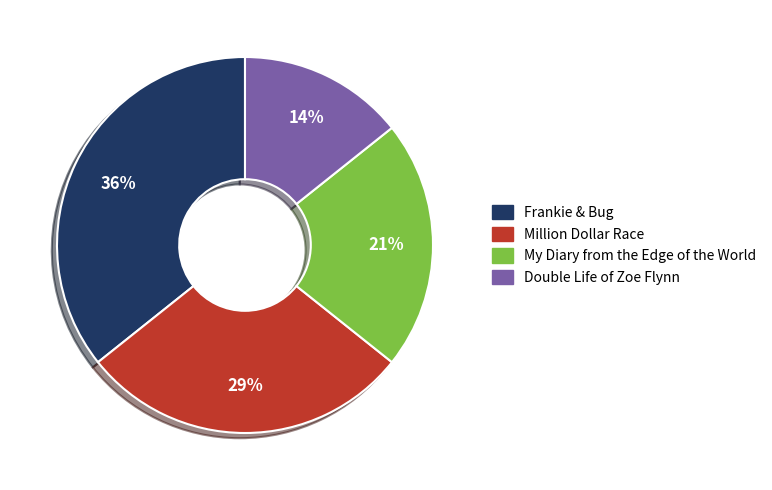

What is the largest slice in the pie chart?

Frankie & Bug